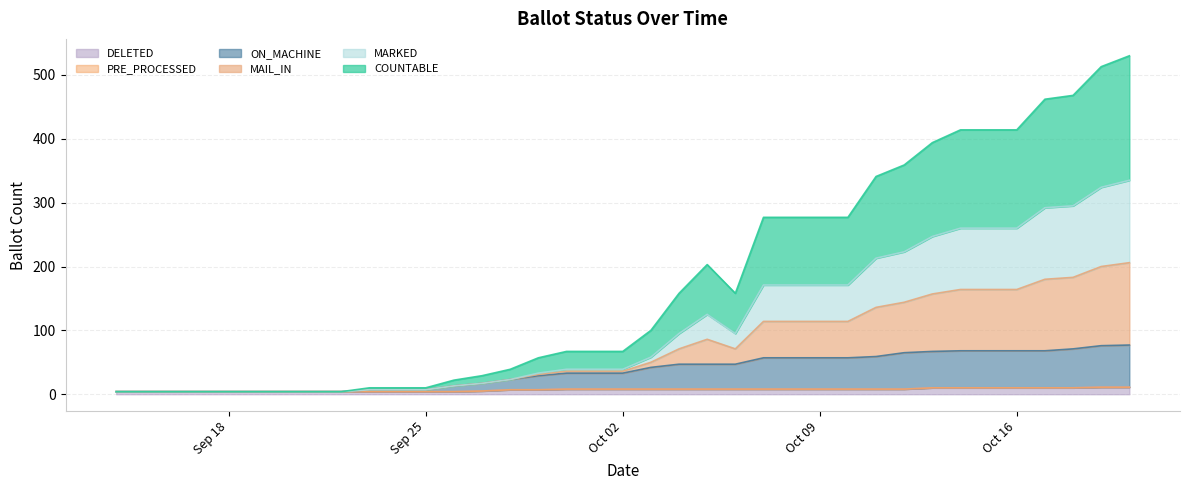

True or false: DELETED and ON_MACHINE cross at least once.

False